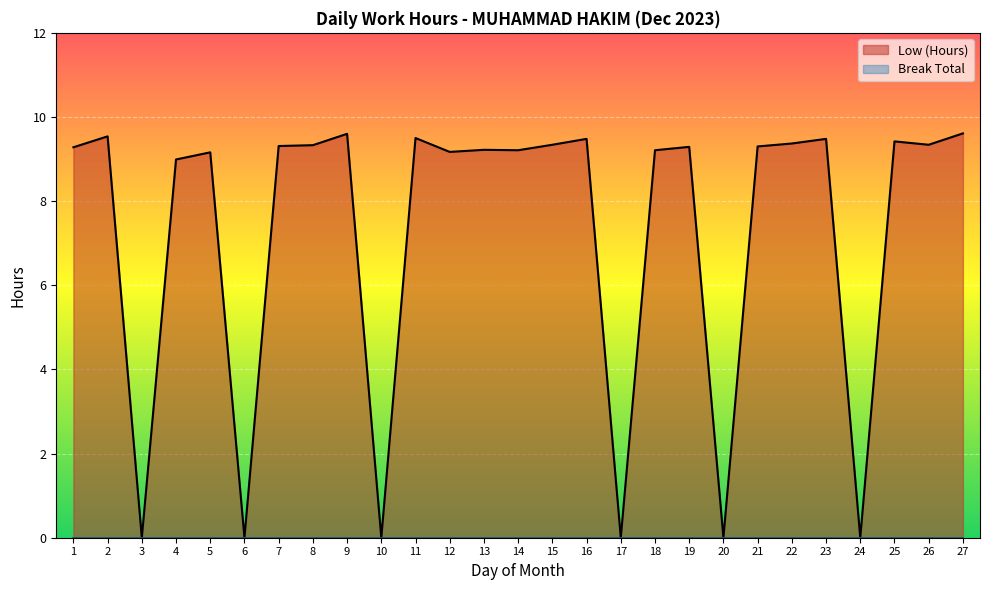

The chart shows a value of 0.0 at 17. True or false?

True